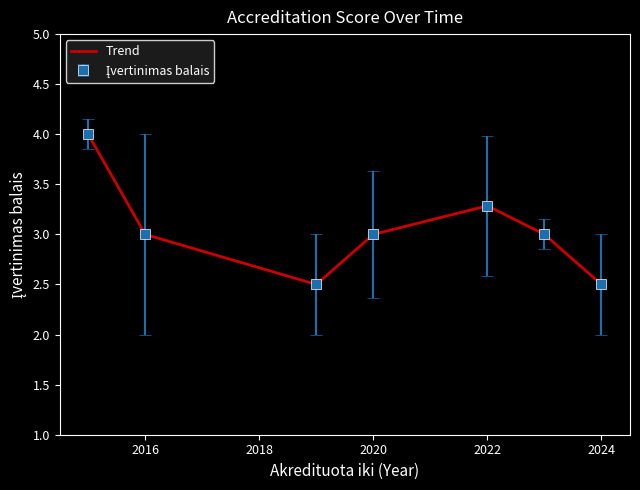

The Trend series shows 4.1 at 2024. True or false?

False